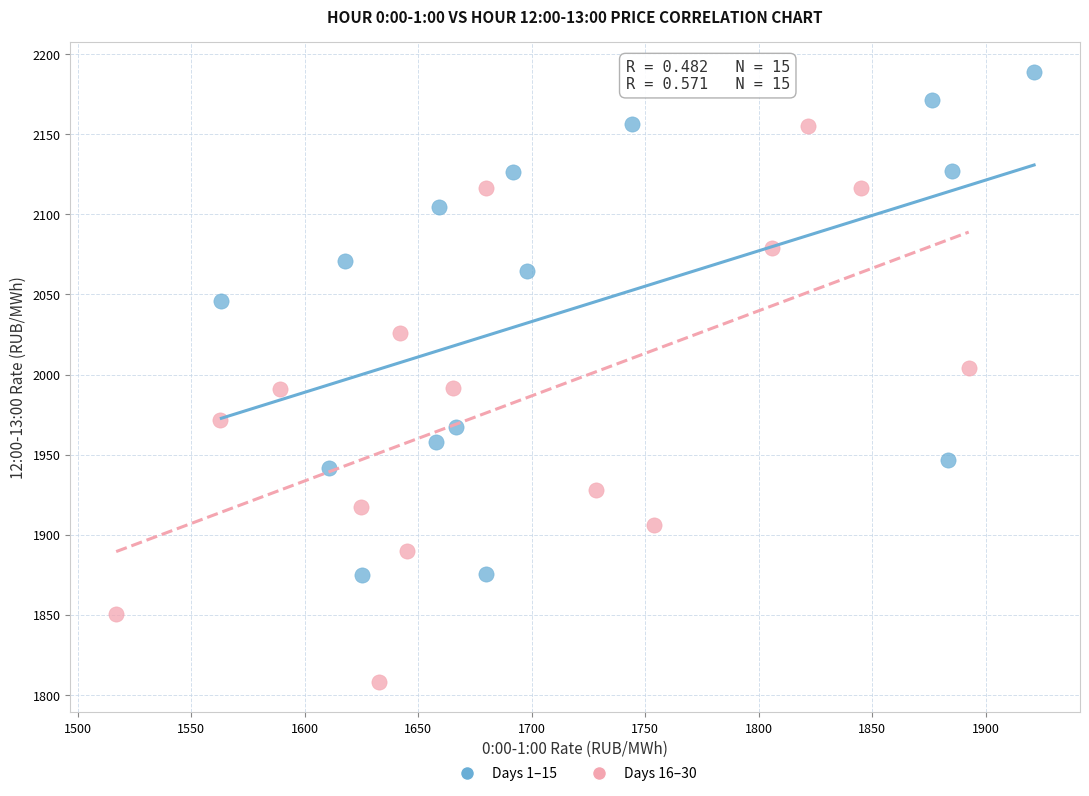

What are all the series names shown in the legend?

Days 1–15, Days 16–30